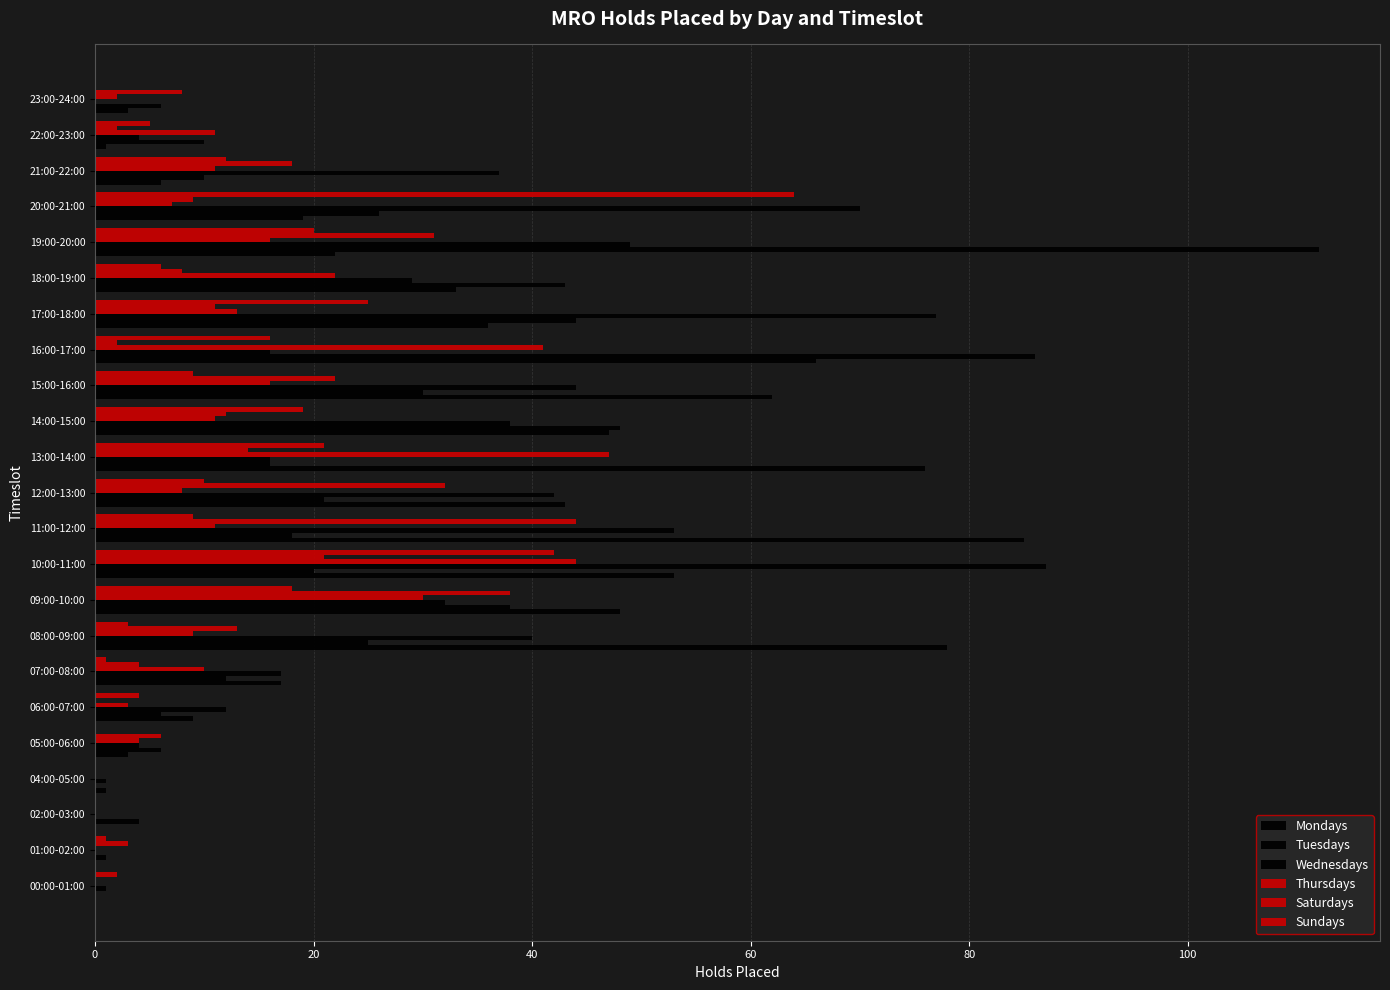

At how many categories does at least one series exceed 71?

7